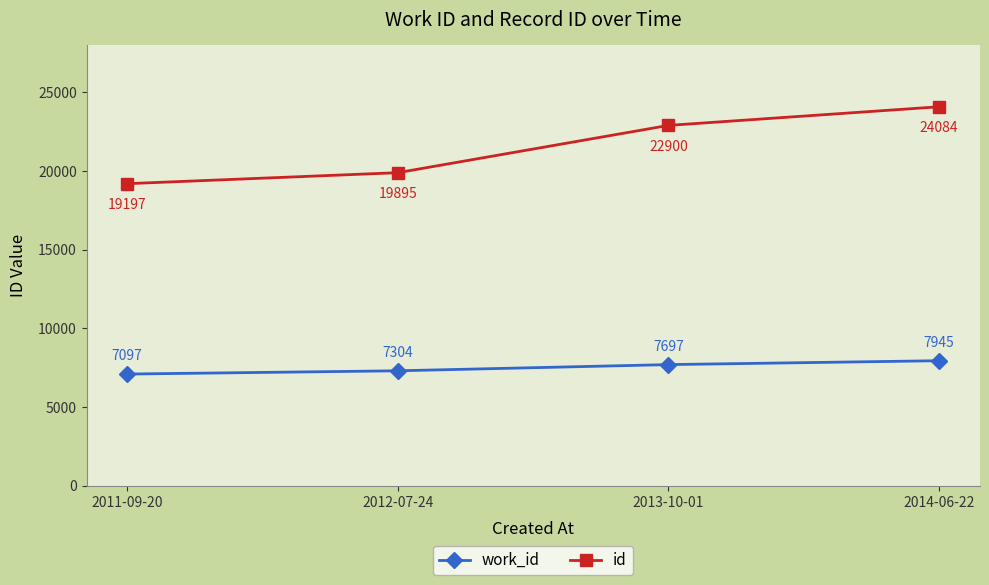

Reading left to right, transcribe all the data shown in this chart.

work_id: 7097	7304	7697	7945
id: 19197	19895	22900	24084